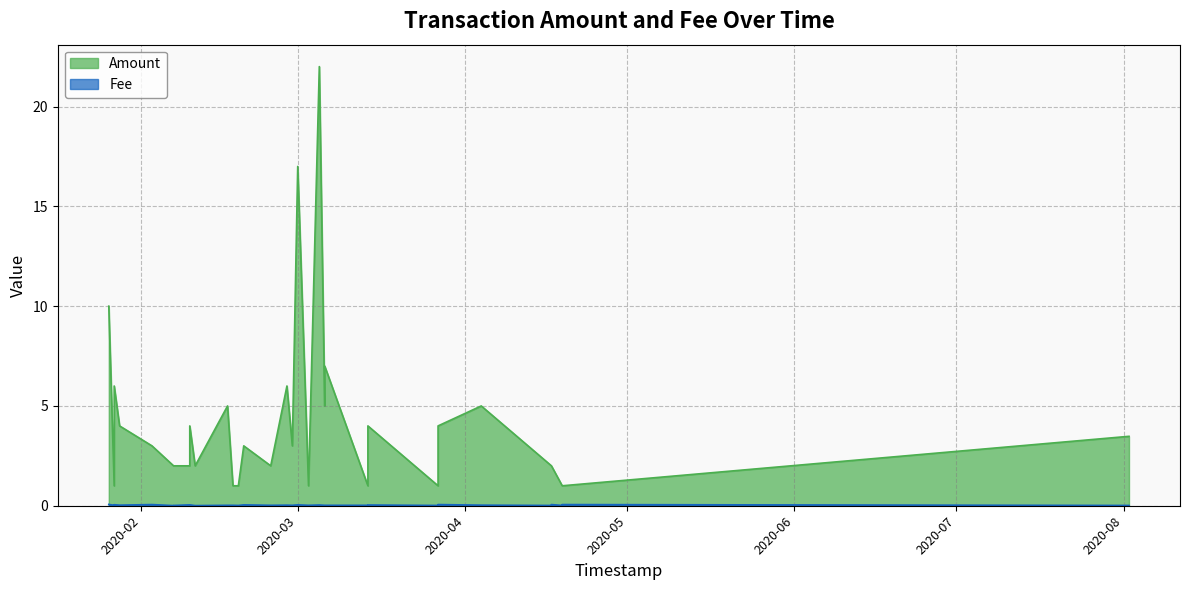

True or false: Fee and Amount intersect in this chart.

False